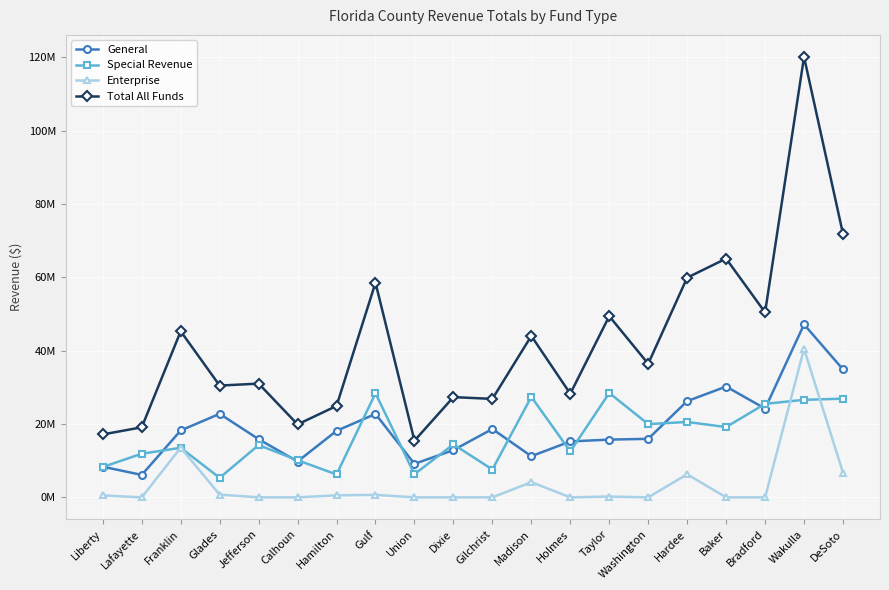

At which category is the sum across all series the highest?

Wakulla